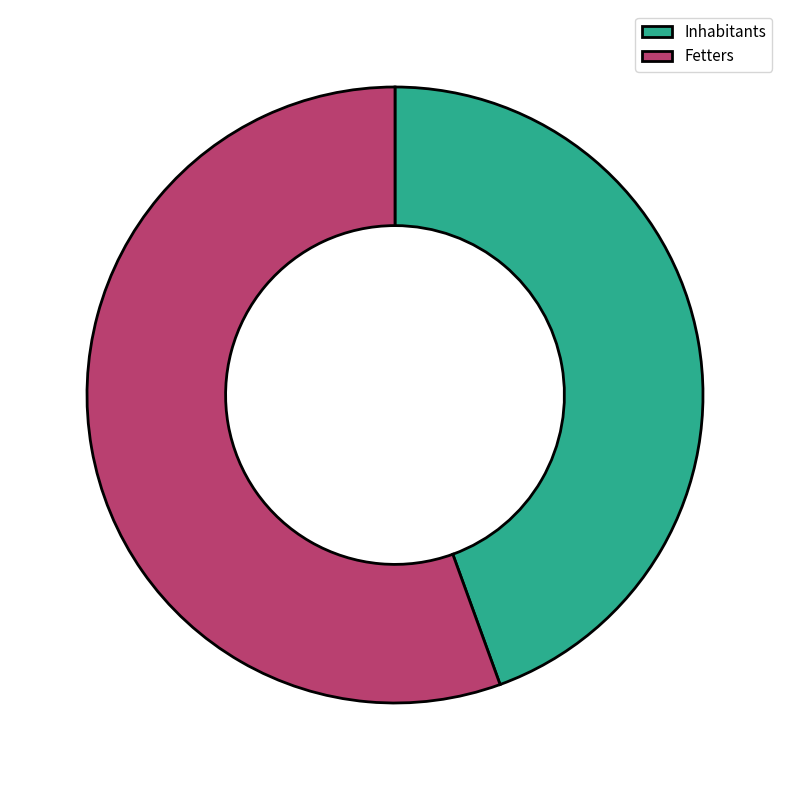

Combined, do Inhabitants and Fetters account for over 50%?

Yes